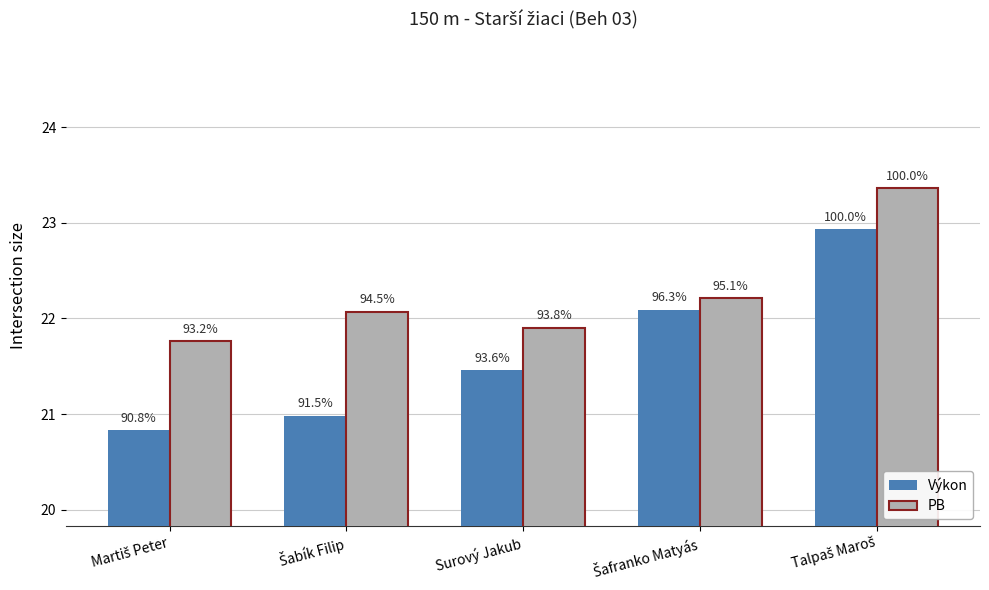

What are all the series names shown in the legend?

Výkon, PB